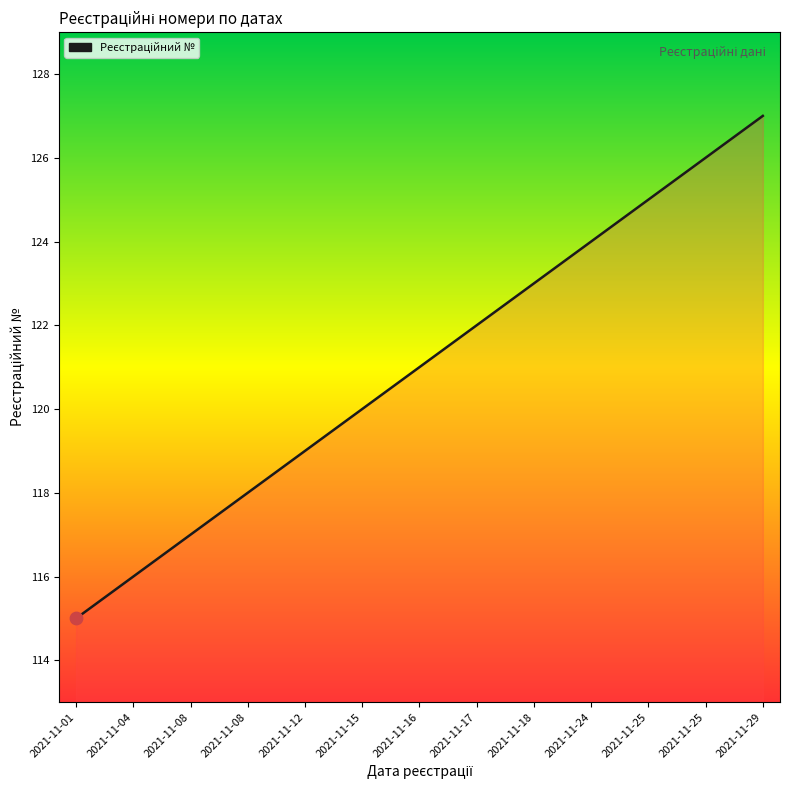

Does the chart have visible grid lines?

No